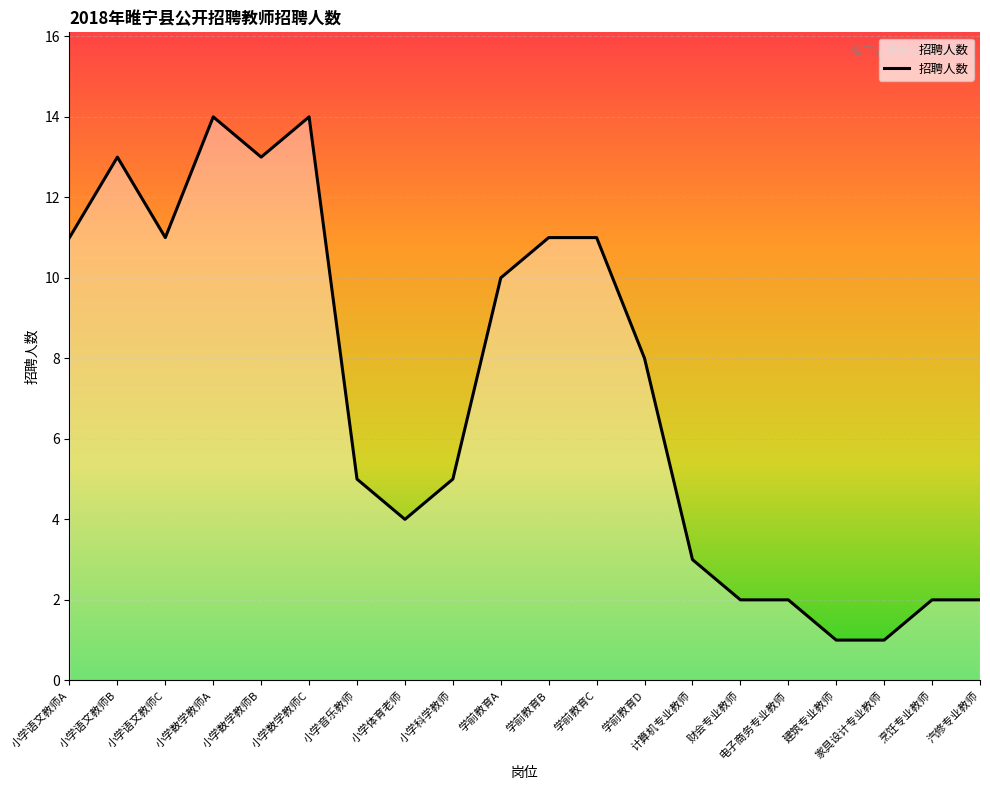

Reading left to right, transcribe all the data shown in this chart.

11	13	11	14	13	14	5	4	5	10	11	11	8	3	2	2	1	1	2	2